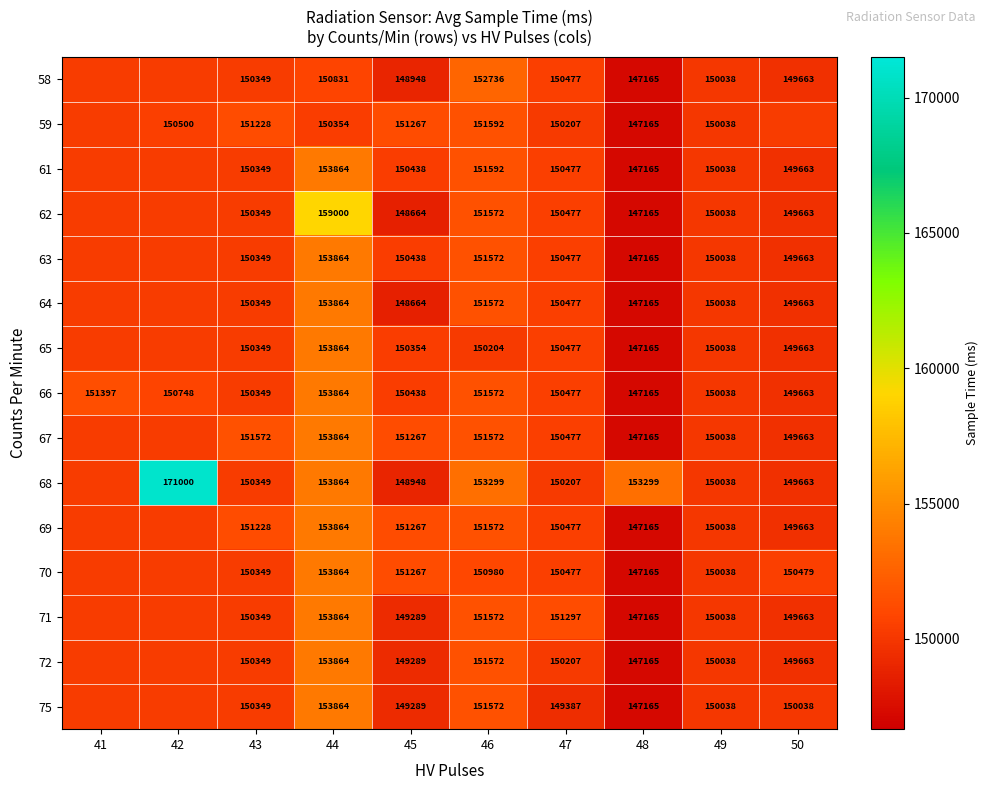

What is the difference between the 58 values at 45 and 49?

1090